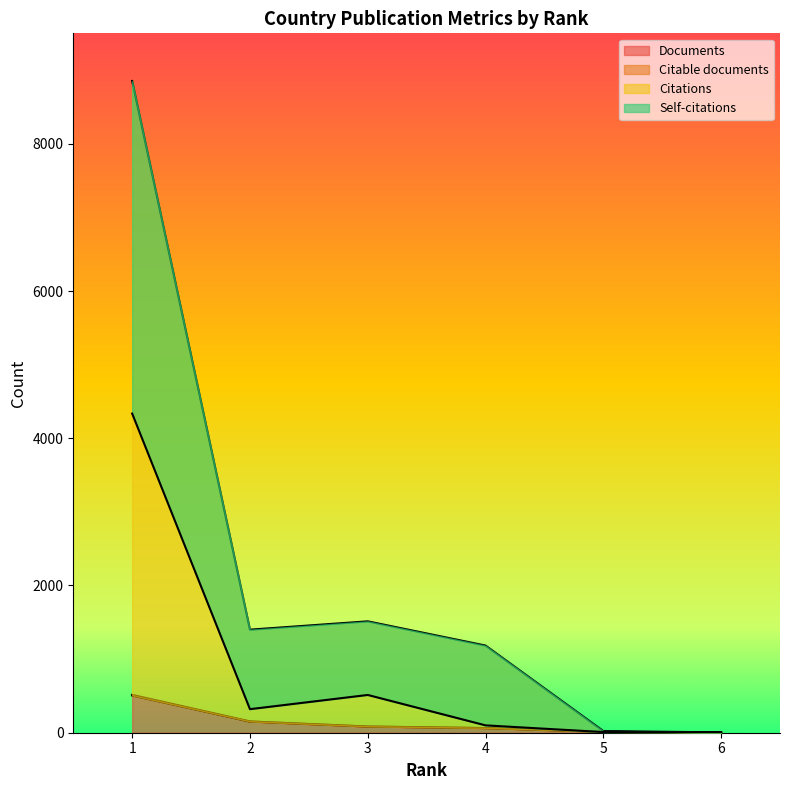

True or false: Documents and Citable documents cross at least once.

False